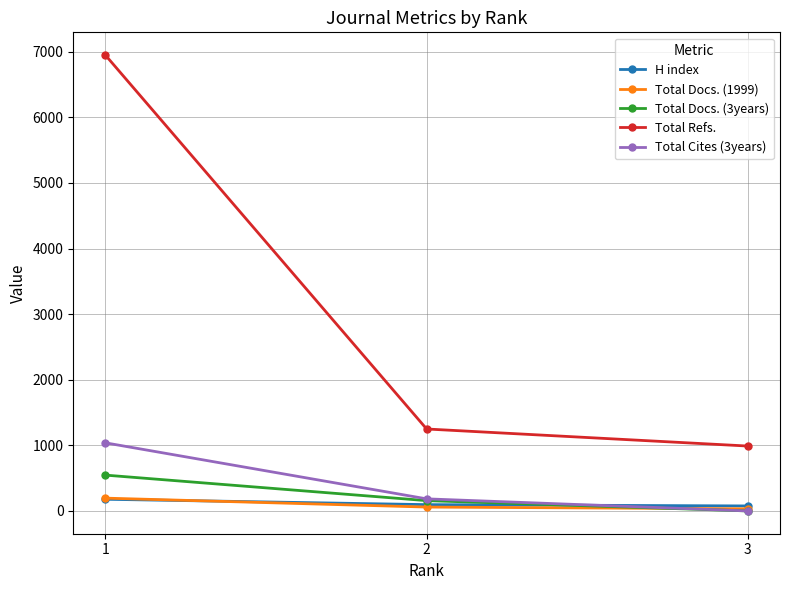

Is the value of Total Cites (3years) at 3 greater than the value of H index at 2?

No